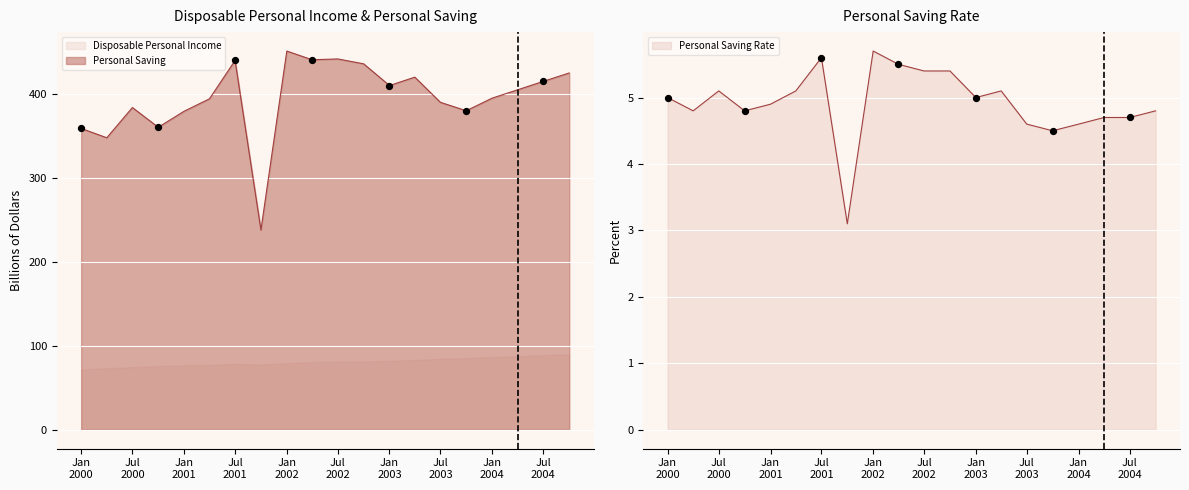

Which series has the largest Y range (max minus min)?

Personal Saving